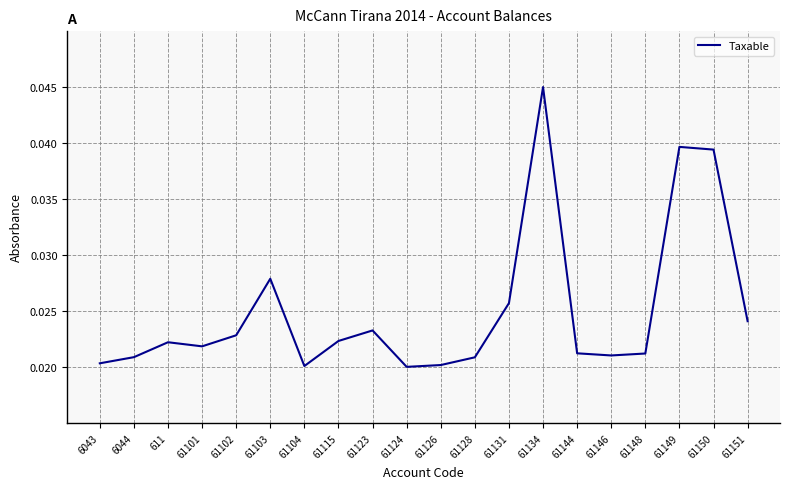

What position from the right is 61104?

14